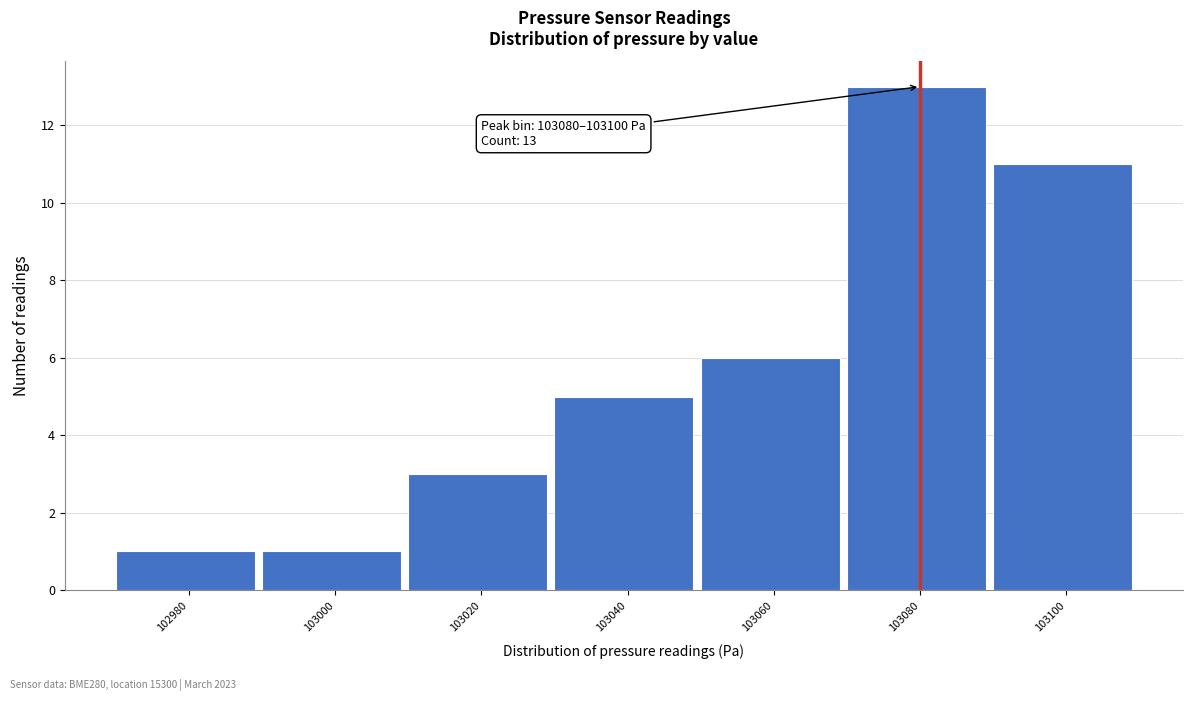

Reading left to right, transcribe all the data shown in this chart.

1	1	3	5	6	13	11